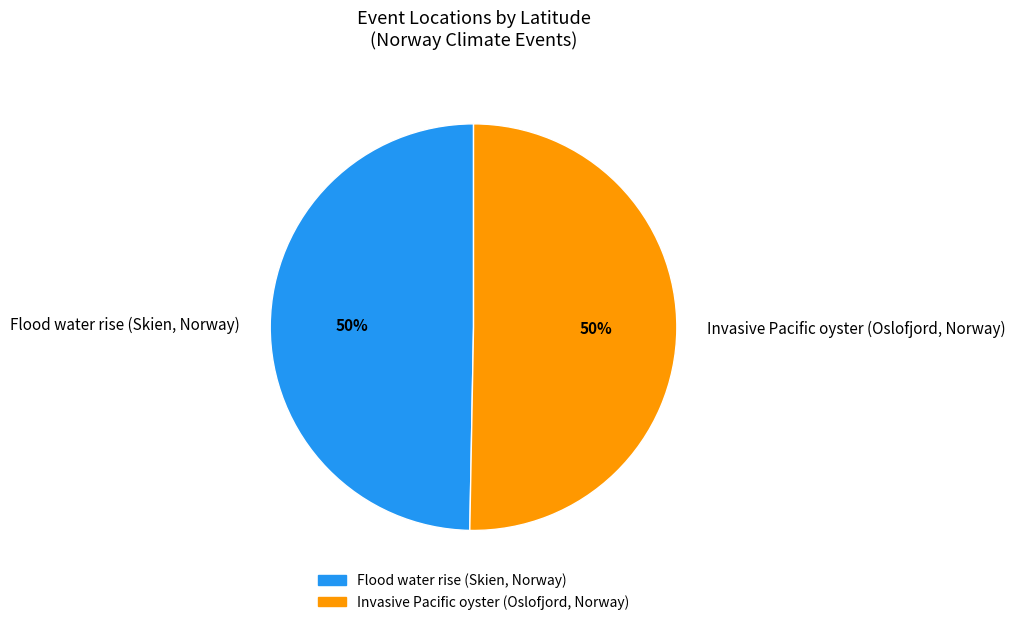

To the nearest percent, what portion does Invasive Pacific oyster (Oslofjord, Norway) represent?

50%